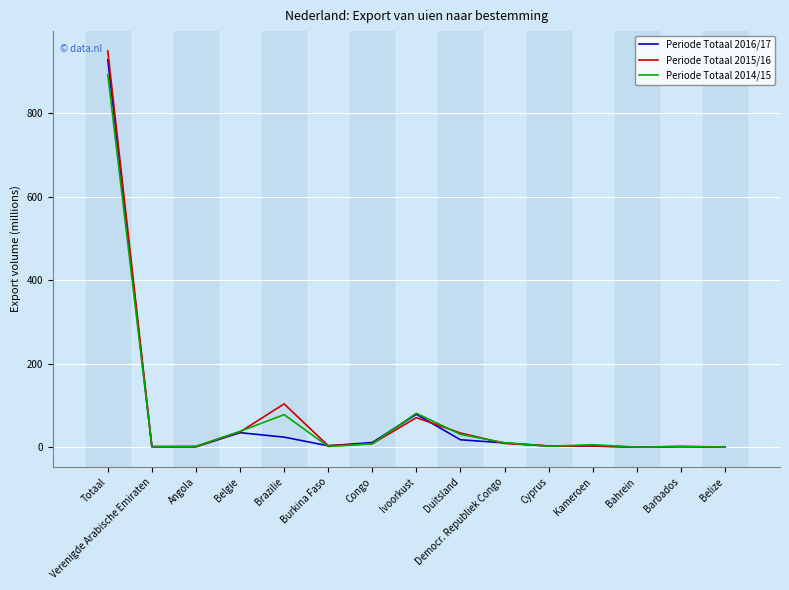

At which category is the sum across all series the highest?

Totaal